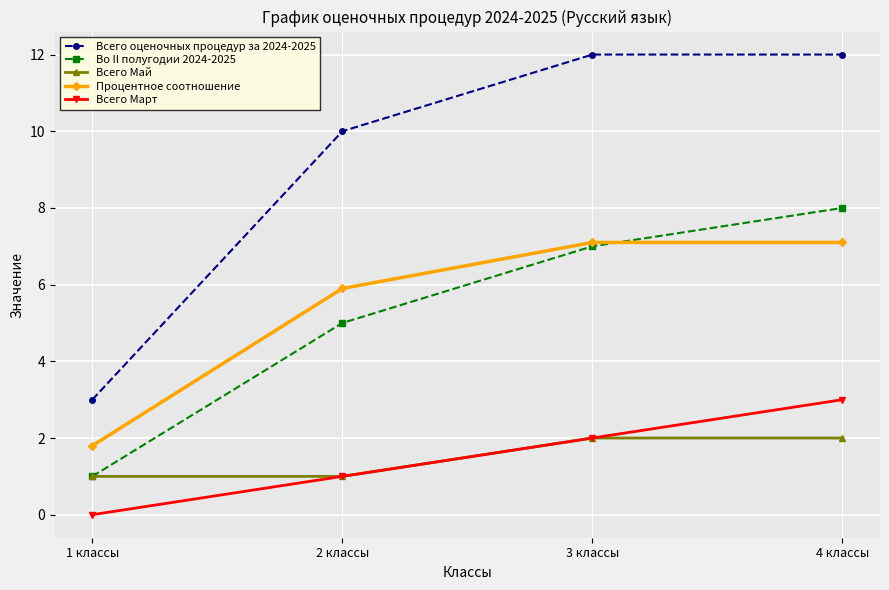

What is the label of the 4th point from the right?

1 классы